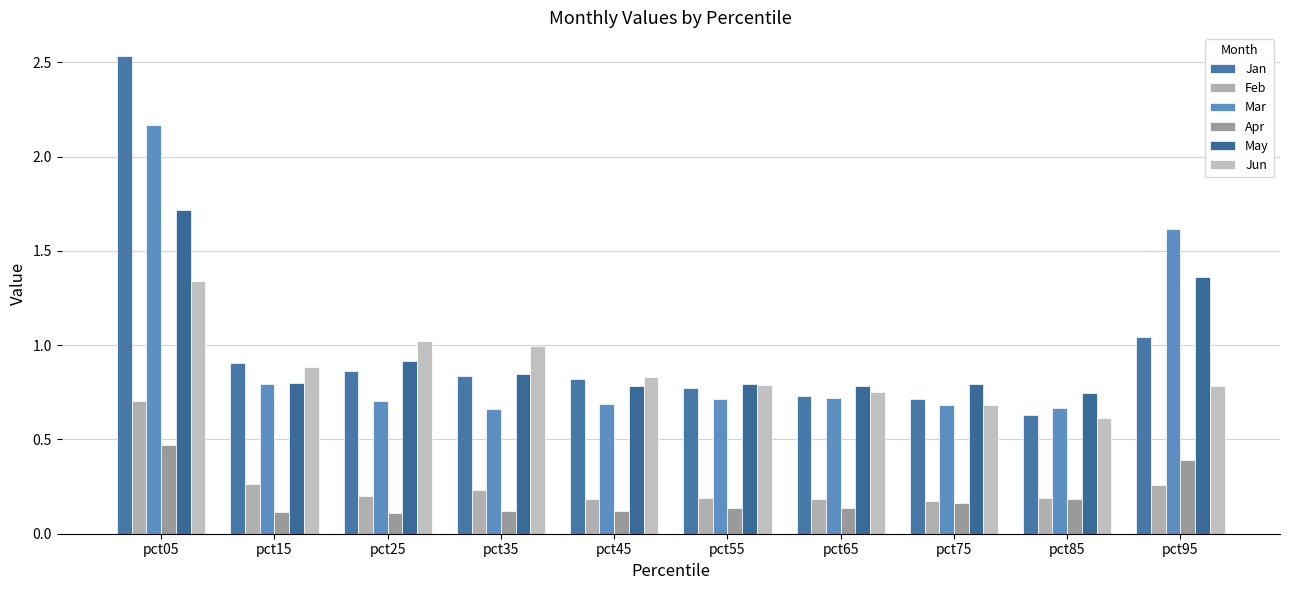

What is the average value of the May series?

1.0